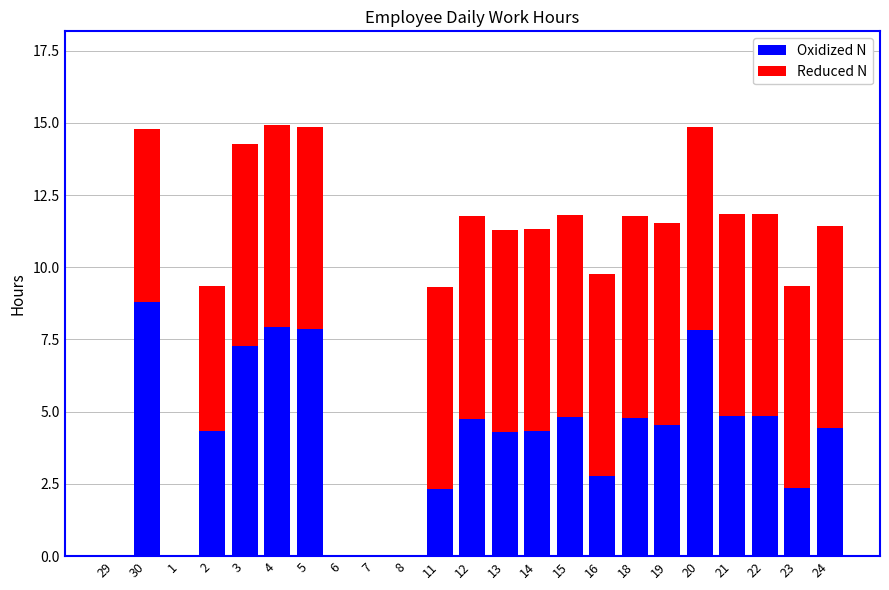

What is the sum of the Oxidized N values at 6 and 23?

2.4